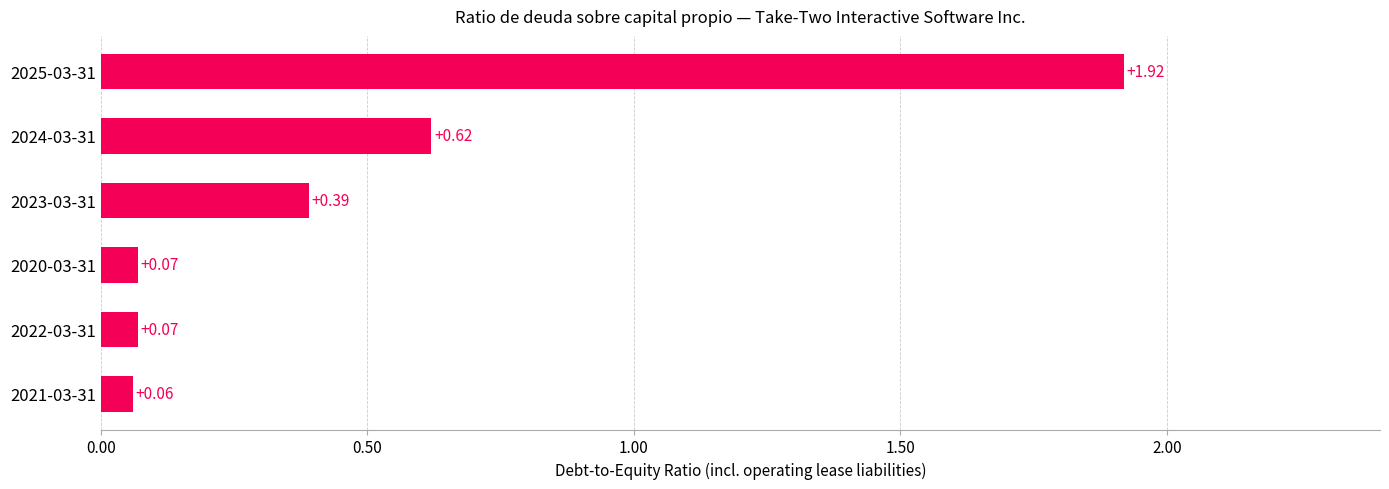

What is the average value?

0.5